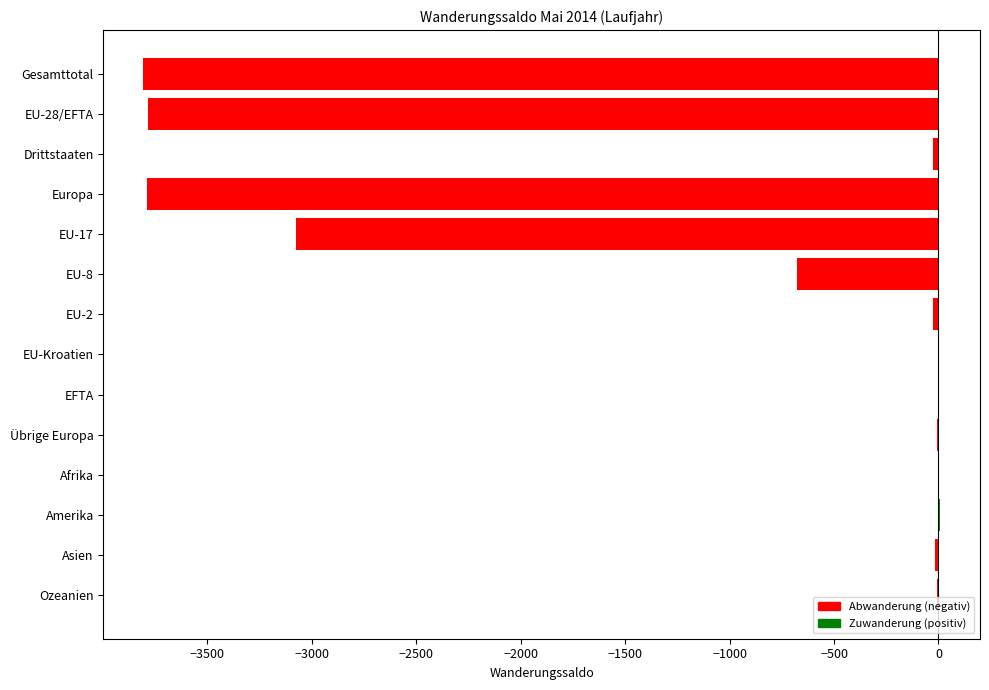

Count the number of categories in the chart.

14